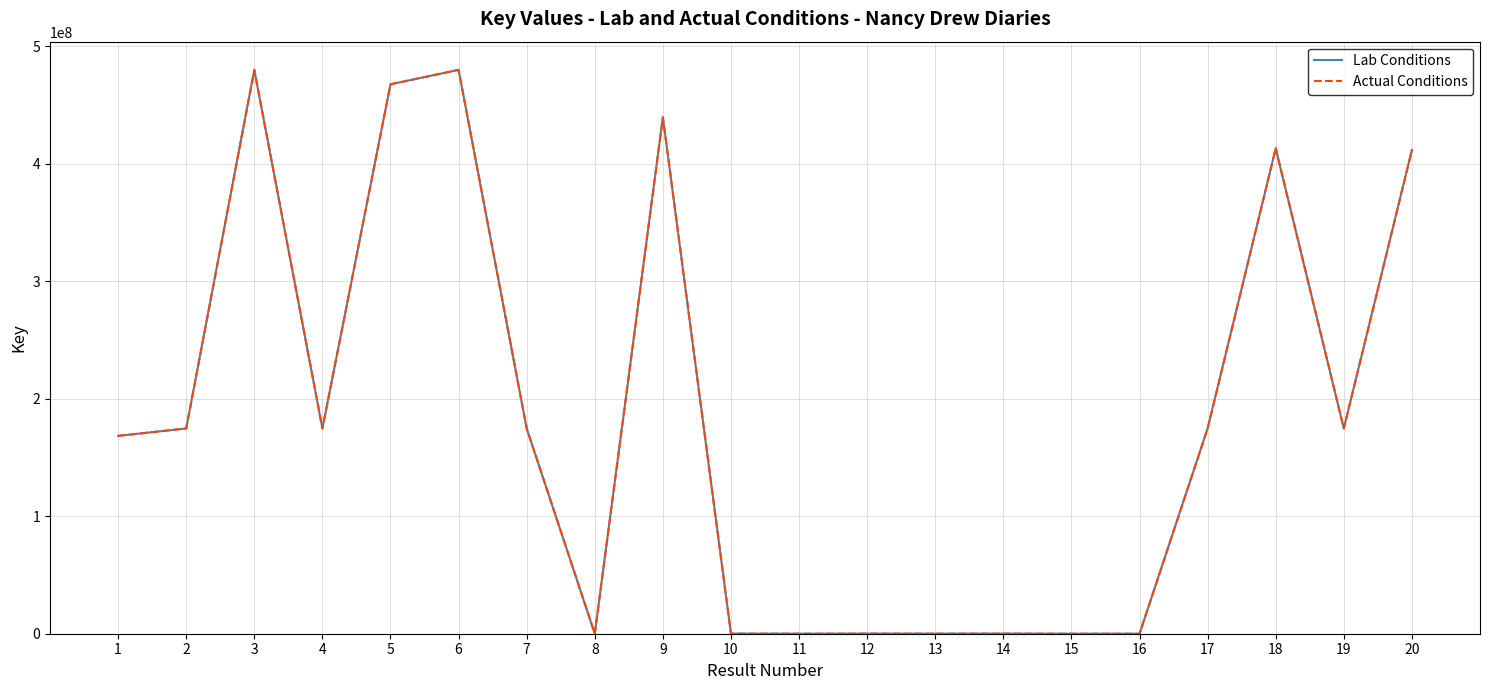

True or false: Actual Conditions has a value of 1554 at 8.

True